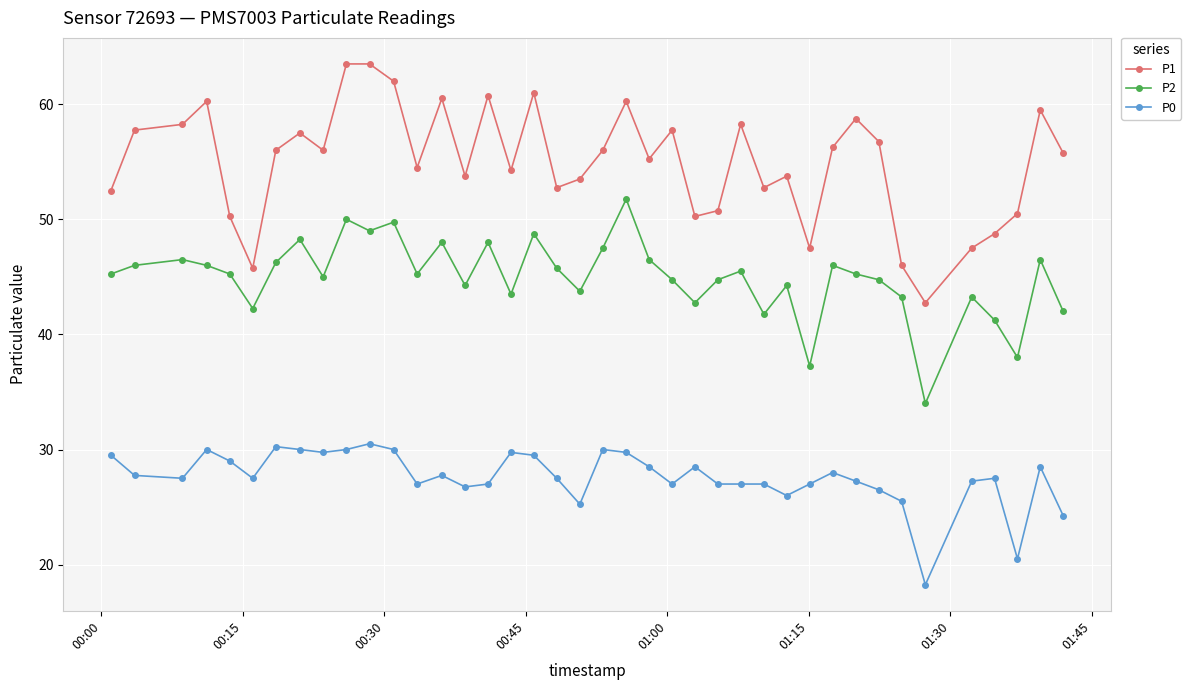

List the series in order of their overall mean, highest first.

P1, P2, P0